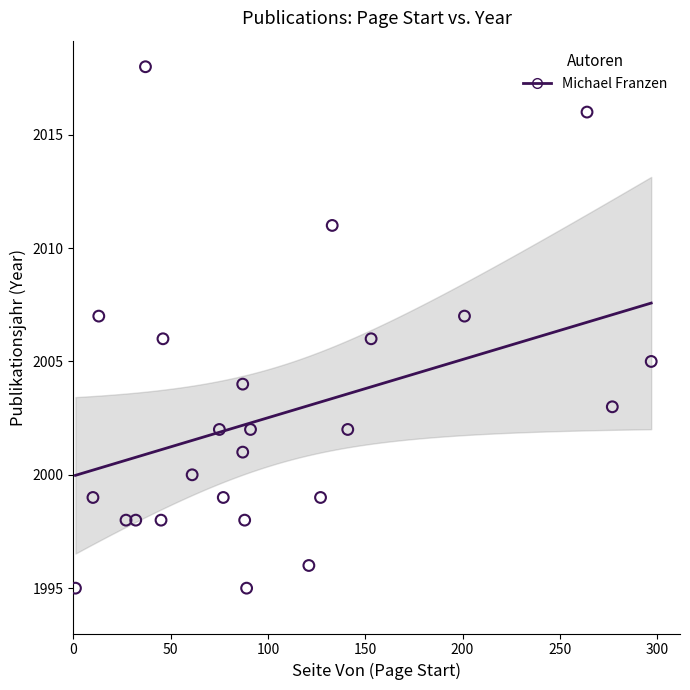

What is the range of Y values (max minus min)?

23